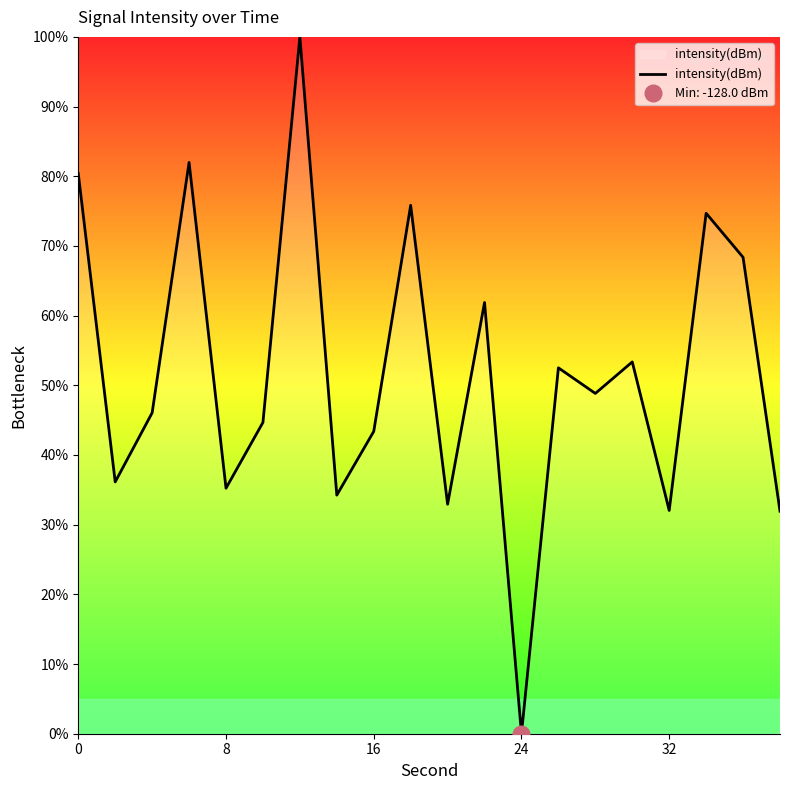

At which label does intensity(dBm) reach its minimum?

24